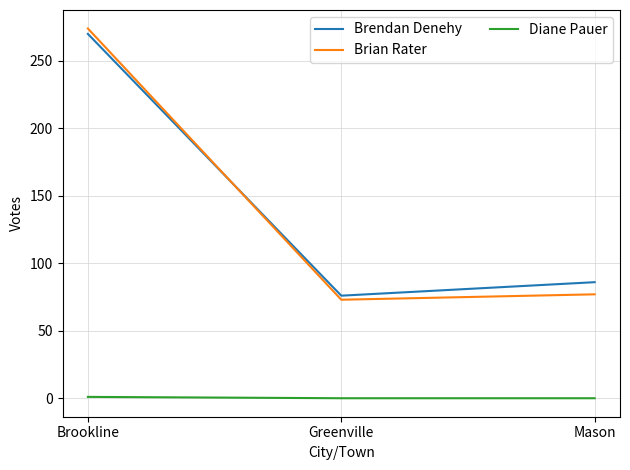

Is the value of Diane Pauer at Mason greater than the value of Brian Rater at Brookline?

No